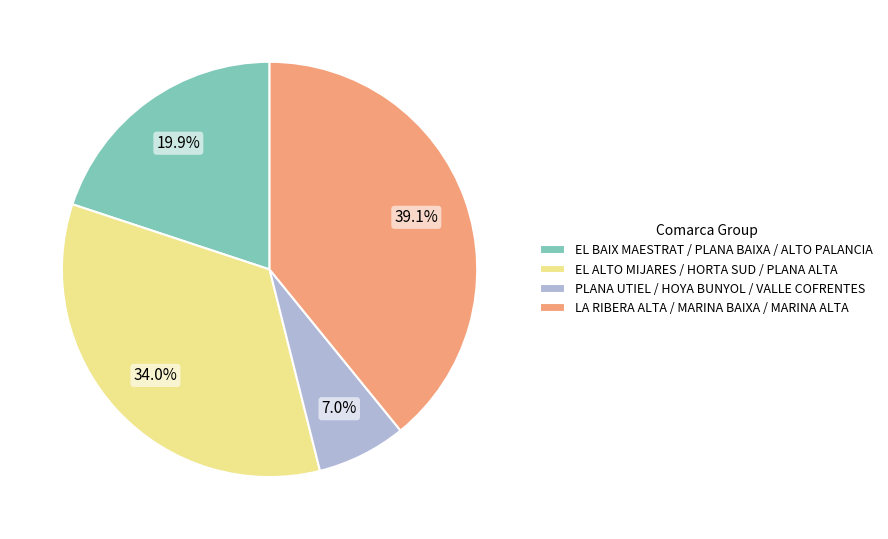

Approximately how many times larger is the value at LA RIBERA ALTA / MARINA BAIXA / MARINA ALTA compared to EL ALTO MIJARES / HORTA SUD / PLANA ALTA?

1.2